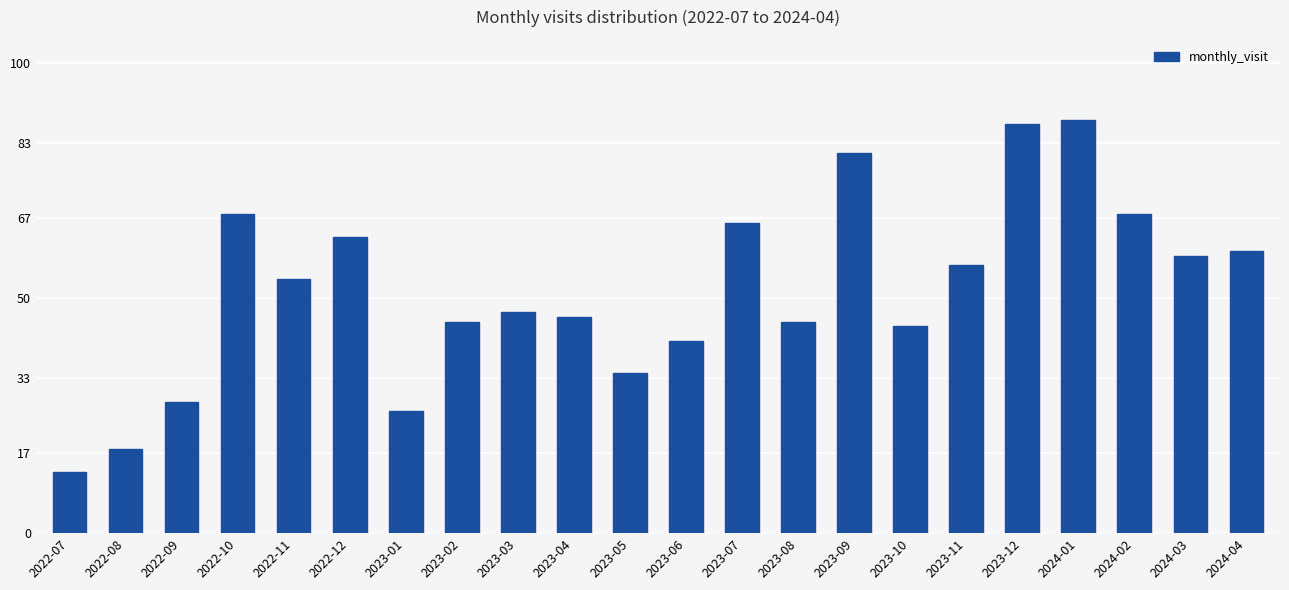

What is the difference between the maximum and minimum values?

75